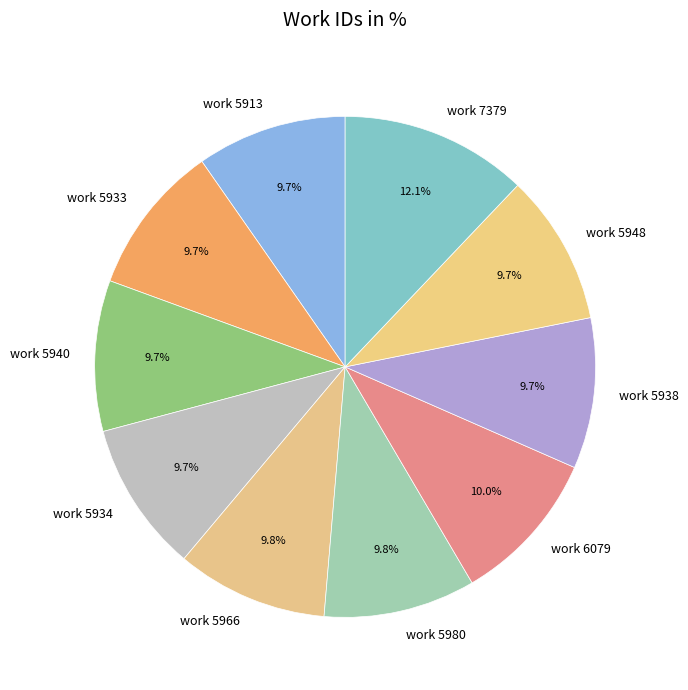

To the nearest percent, what is the average slice percentage?

10%